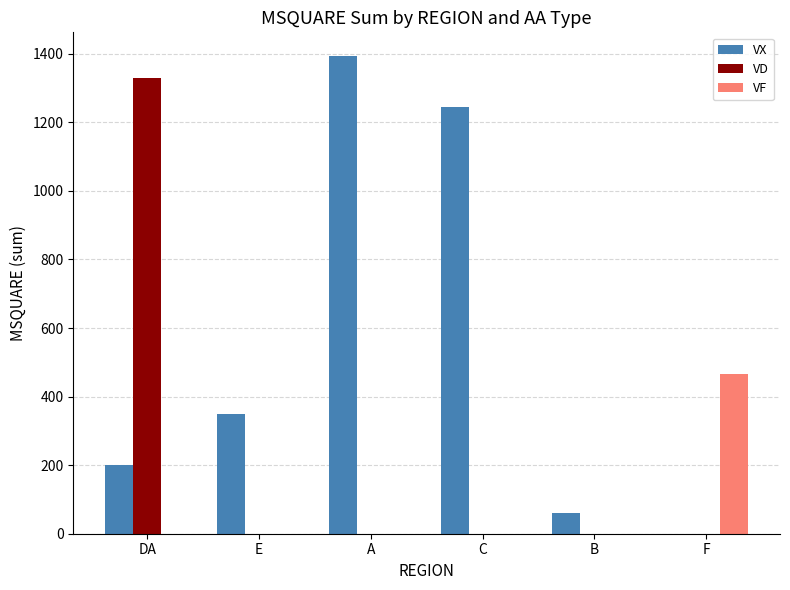

At which category is the sum across all series the highest?

DA